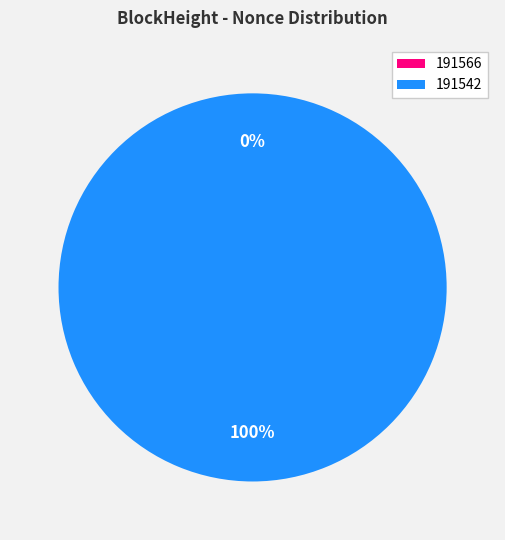

What percentage is the 191542 slice, to the nearest percent?

100%